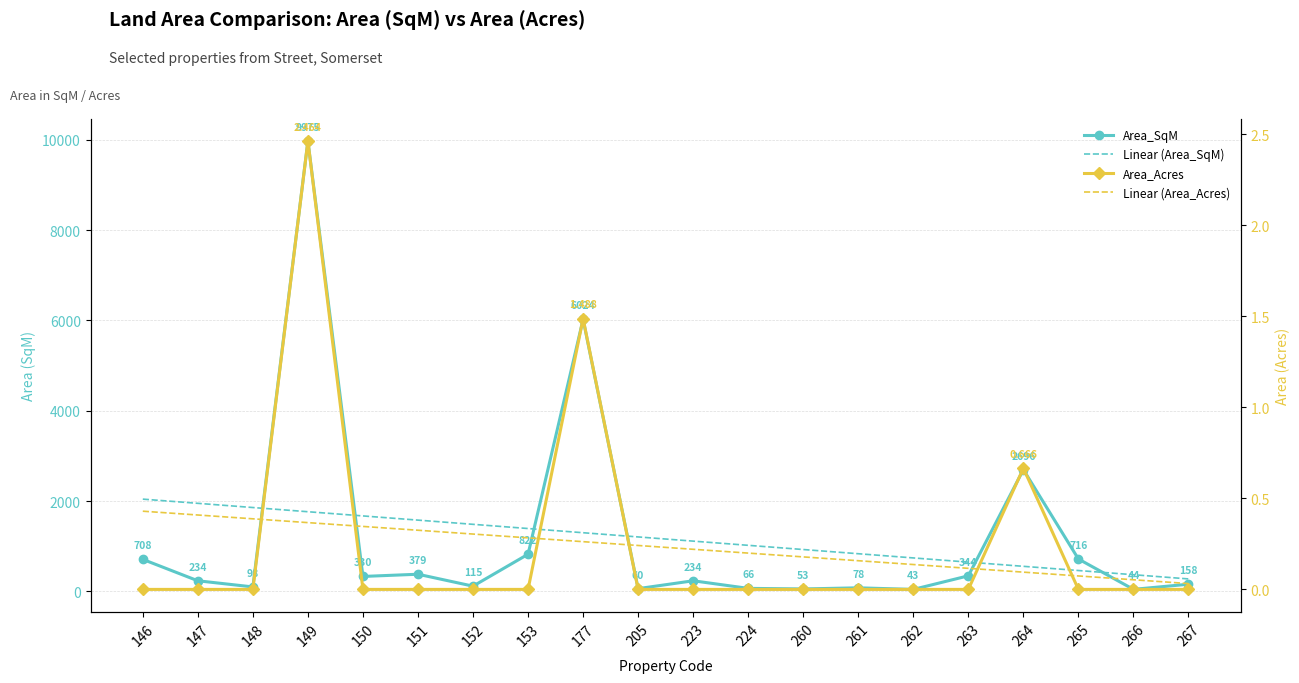

Which series has the largest total across all categories?

Area_SqM